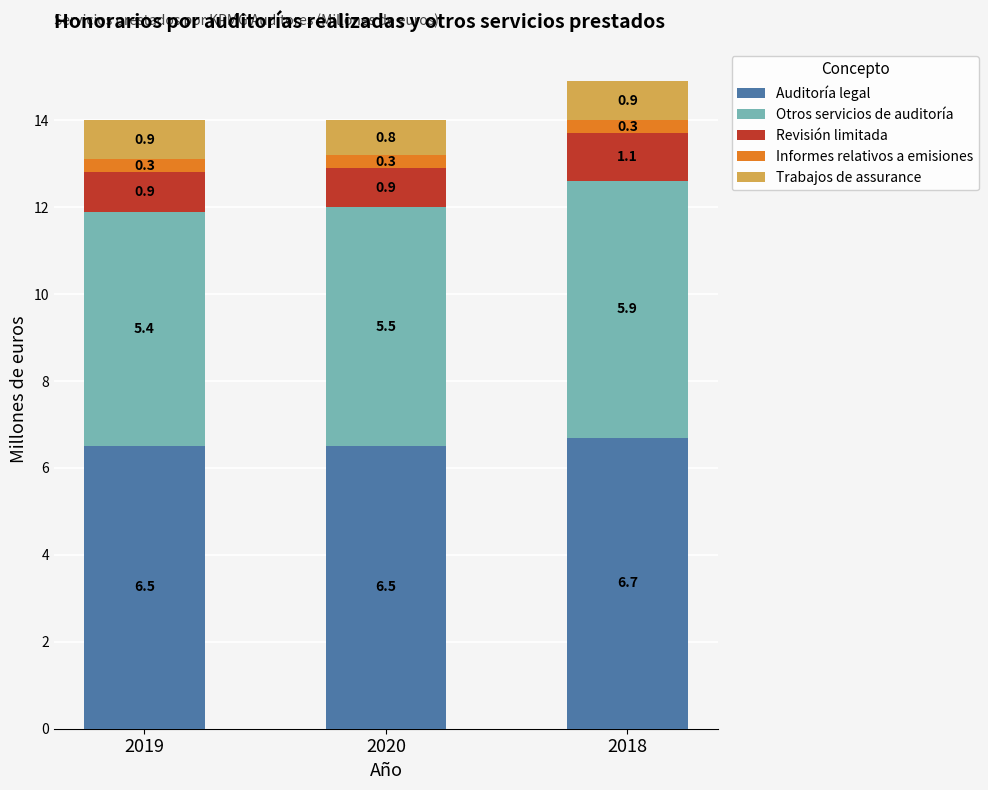

What is the lowest value of the Auditoría legal series?

6.5